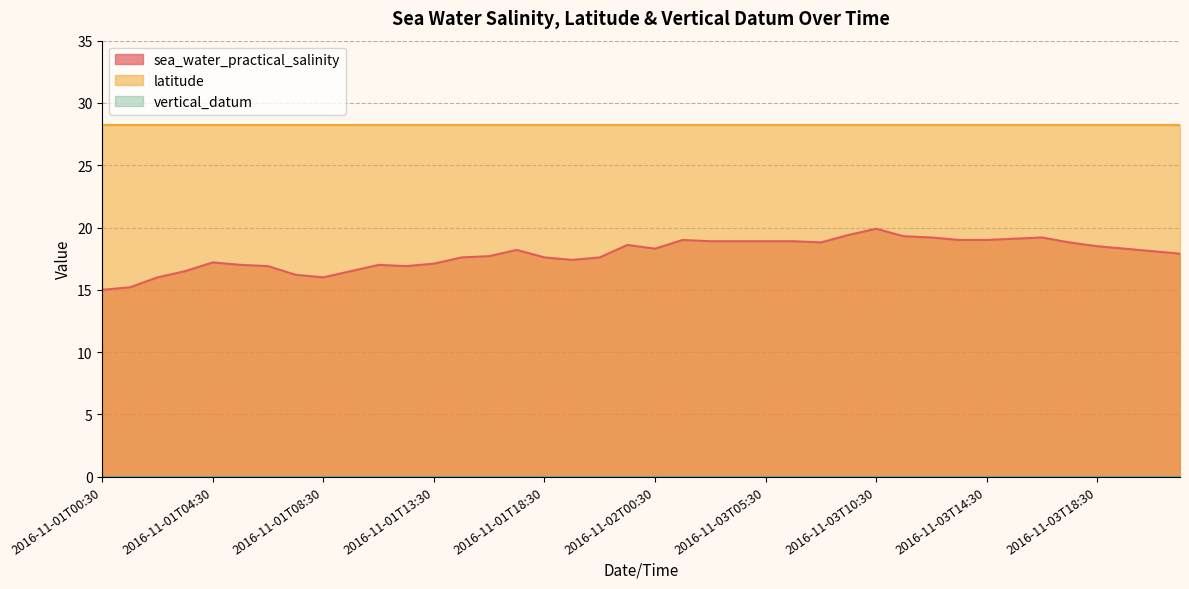

Which series has the widest spread of values?

sea_water_practical_salinity